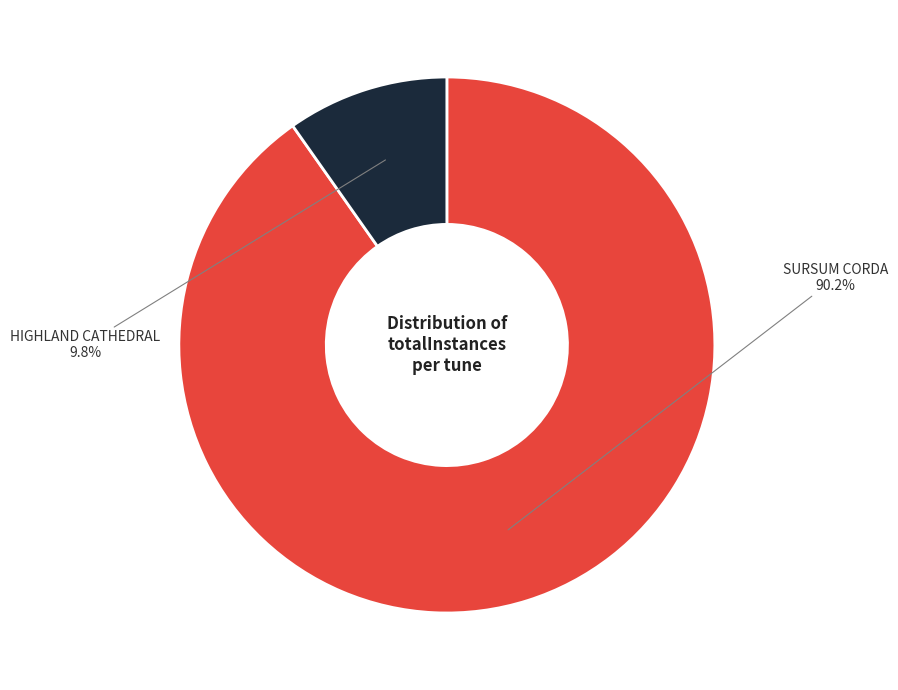

Rank the categories by value from highest to lowest.

SURSUM CORDA, HIGHLAND CATHEDRAL